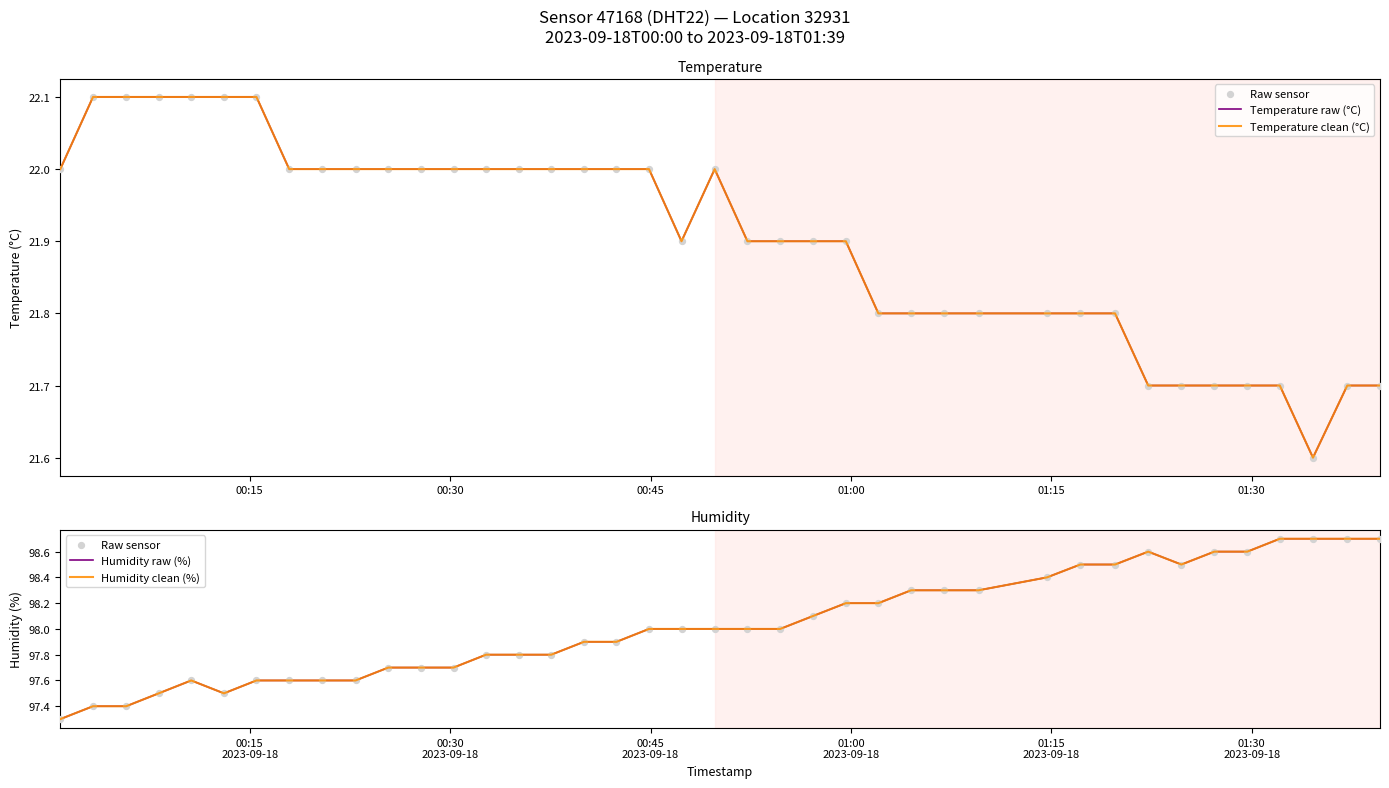

Which series has the largest total across all categories?

Raw sensor